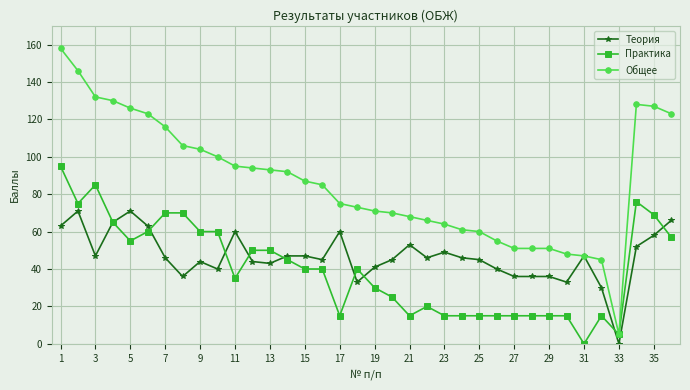

True or false: Практика has more than 2 interior local peaks.

True